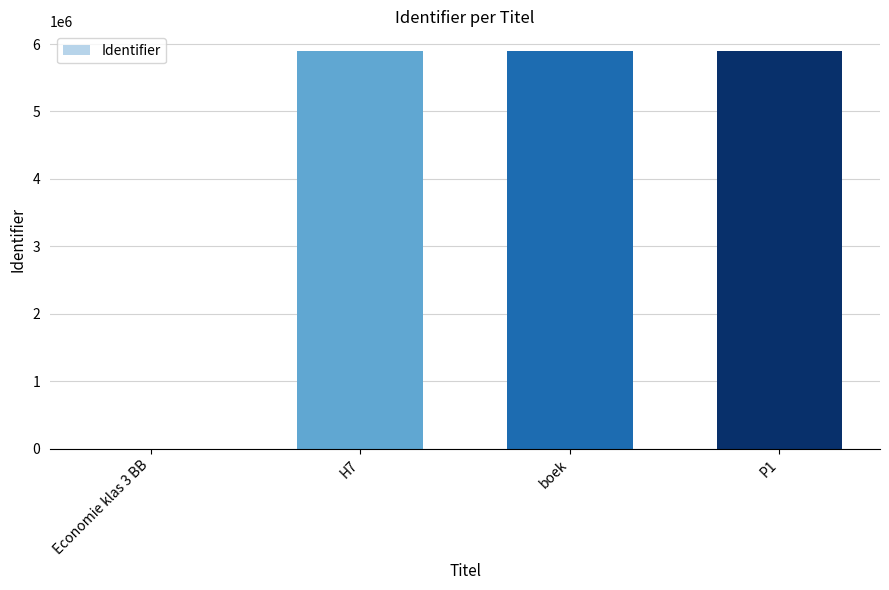

What is the sum of all values?

17681776